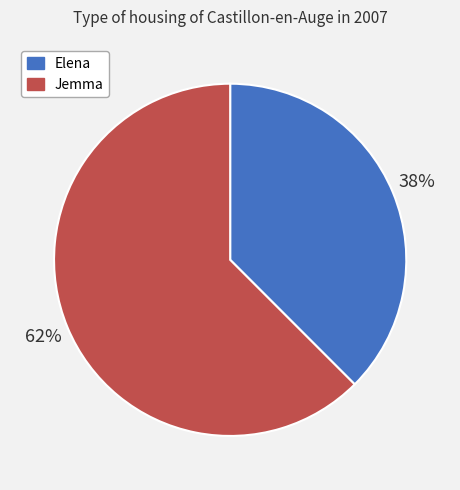

Combined, do Jemma and Elena account for over 50%?

Yes